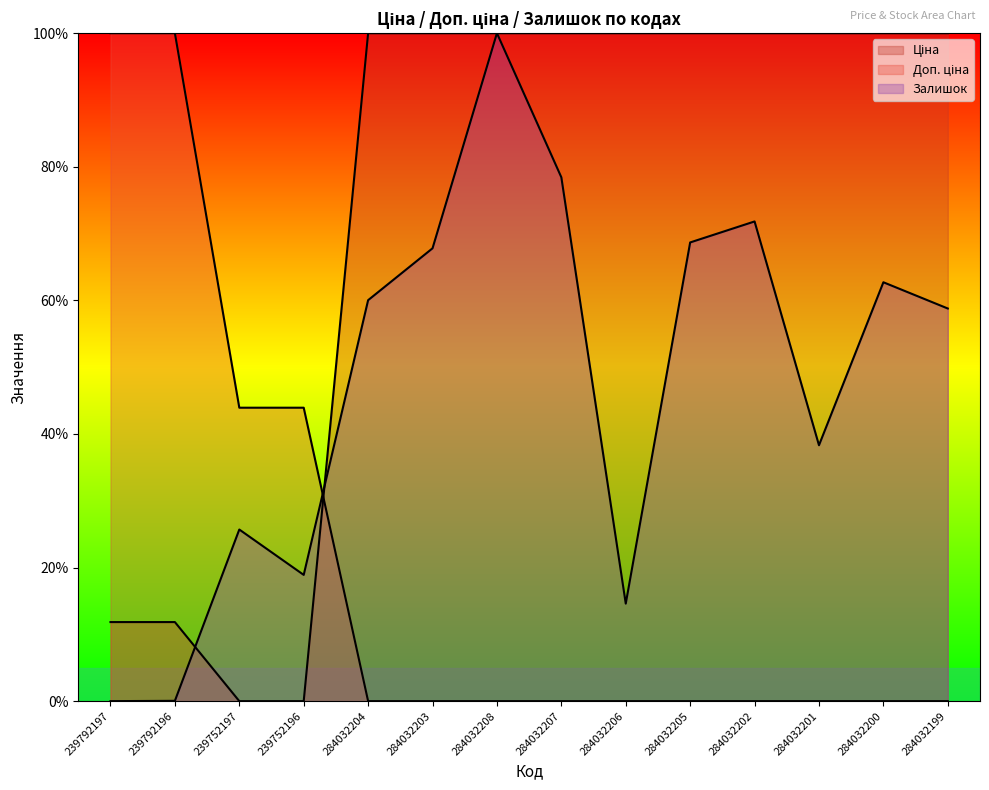

Reading right to left, extract all data points from this chart.

Ціна: 284032199=100.0	284032200=100.0	284032201=100.0	284032202=100.0	284032205=100.0	284032206=100.0	284032207=100.0	284032208=100.0	284032203=100.0	284032204=100.0	239752196=0.0	239752197=0.0	239792196=11.8	239792197=11.8
Доп. ціна: 284032199=0.0	284032200=0.0	284032201=0.0	284032202=0.0	284032205=0.0	284032206=0.0	284032207=0.0	284032208=0.0	284032203=0.0	284032204=0.0	239752196=43.9	239752197=43.9	239792196=100.0	239792197=100.0
Залишок: 284032199=58.8	284032200=62.7	284032201=38.3	284032202=71.8	284032205=68.7	284032206=14.6	284032207=78.4	284032208=100.0	284032203=67.8	284032204=60.0	239752196=18.9	239752197=25.7	239792196=0.0	239792197=0.0